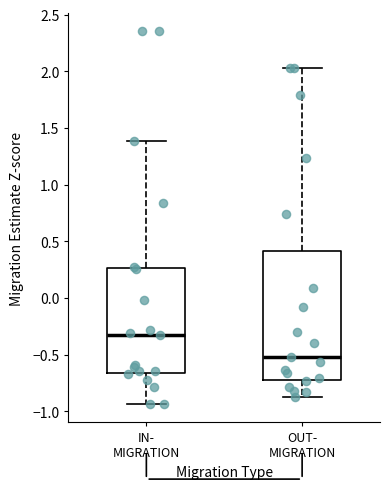

Which box is the tallest, from its lower edge to its upper edge?

OUT- MIGRATION